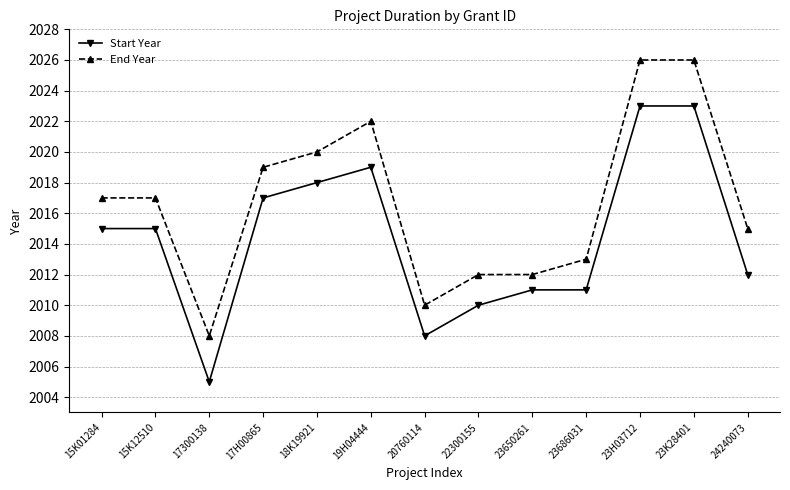

Reading left to right, list all the values displayed in this chart.

Start Year: 15K01284=2015	15K12510=2015	17300138=2005	17H00865=2017	18K19921=2018	19H04444=2019	20760114=2008	22300155=2010	23650261=2011	23686031=2011	23H03712=2023	23K28401=2023	24240073=2012
End Year: 15K01284=2017	15K12510=2017	17300138=2008	17H00865=2019	18K19921=2020	19H04444=2022	20760114=2010	22300155=2012	23650261=2012	23686031=2013	23H03712=2026	23K28401=2026	24240073=2015